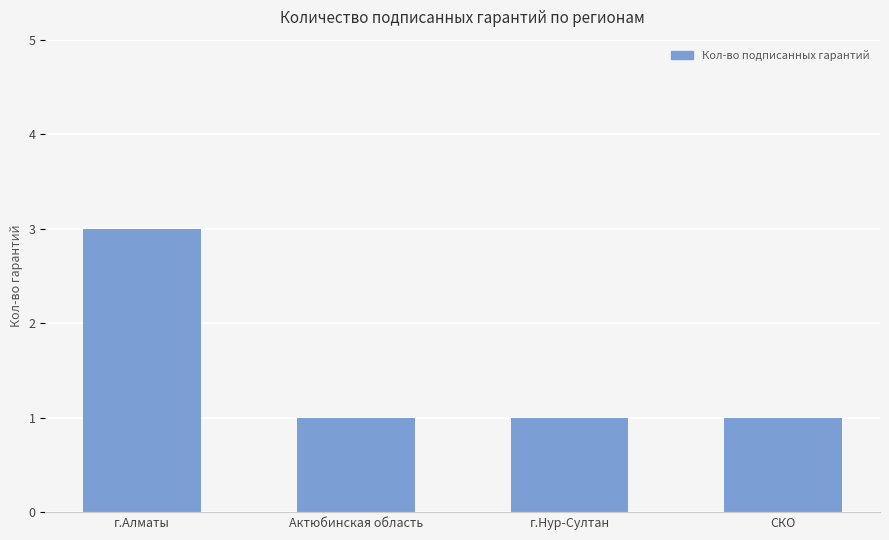

At which category does the chart reach its peak across all series?

г.Алматы